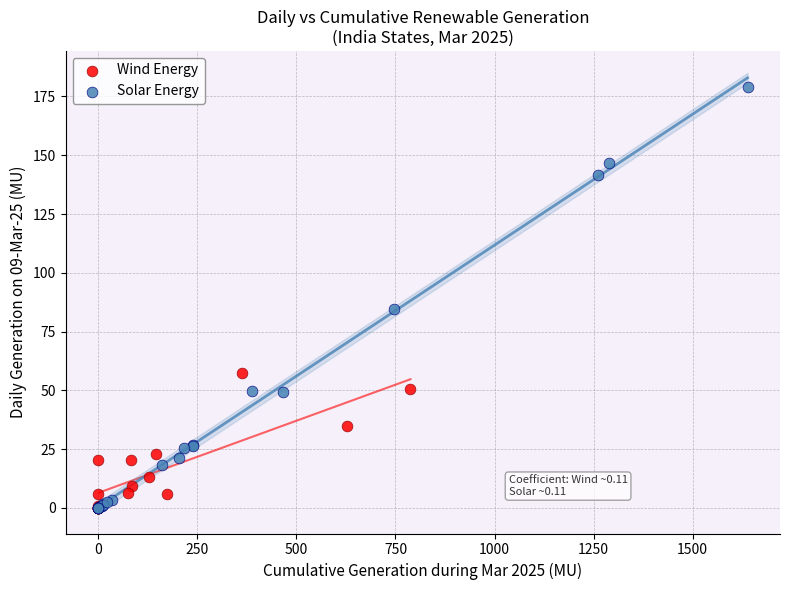

What are all the series names shown in the legend?

Wind Energy, Solar Energy